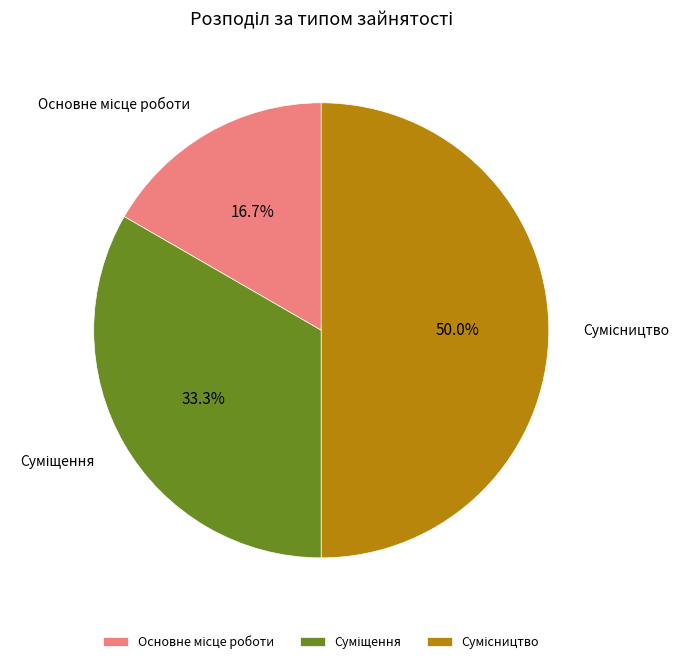

Rank the categories by value from highest to lowest.

Сумісництво, Суміщення, Основне місце роботи